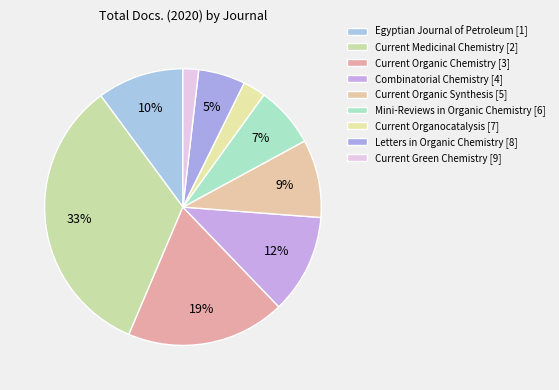

Rank the categories by value from highest to lowest.

Current Medicinal Chemistry [2], Current Organic Chemistry [3], Combinatorial Chemistry [4], Egyptian Journal of Petroleum [1], Current Organic Synthesis [5], Mini-Reviews in Organic Chemistry [6], Letters in Organic Chemistry [8], Current Organocatalysis [7], Current Green Chemistry [9]